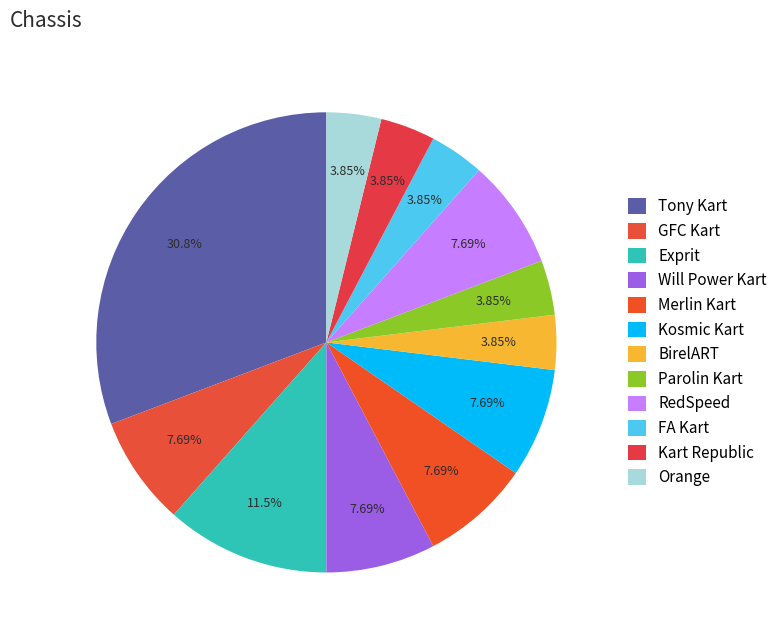

Does Exprit account for over 50% of the chart?

No